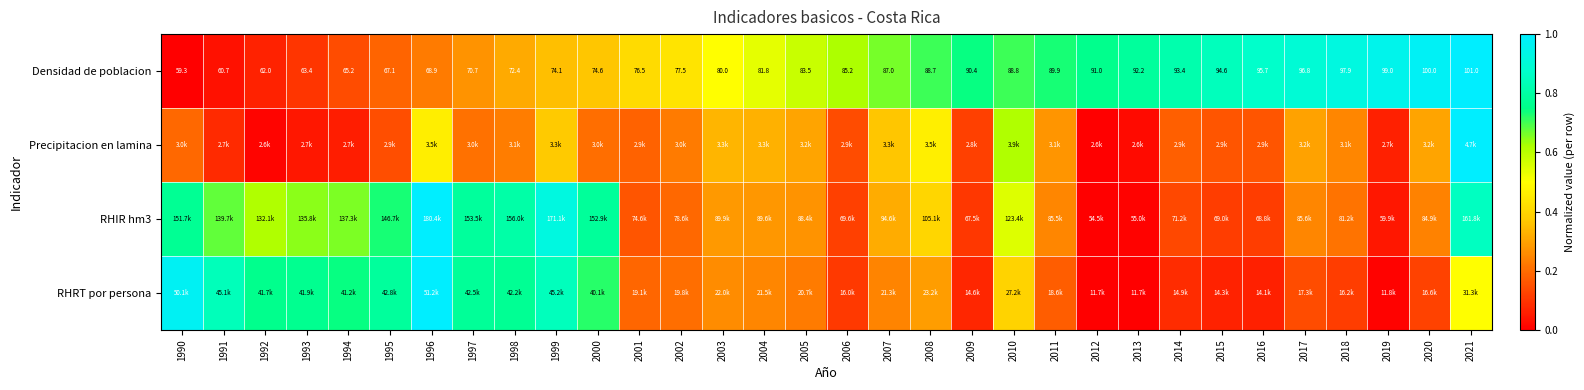

What is the maximum value for Precipitacion en lamina?

1.0